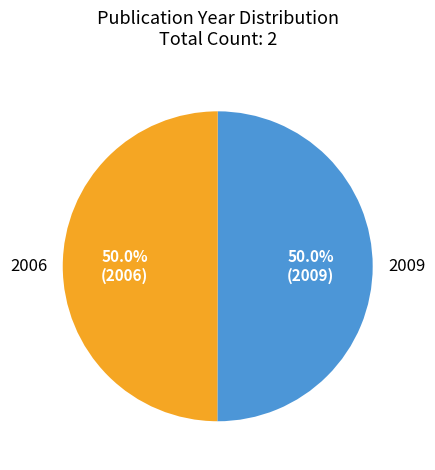

What is the ratio of the value at 2006 to the value at 2009?

1.0